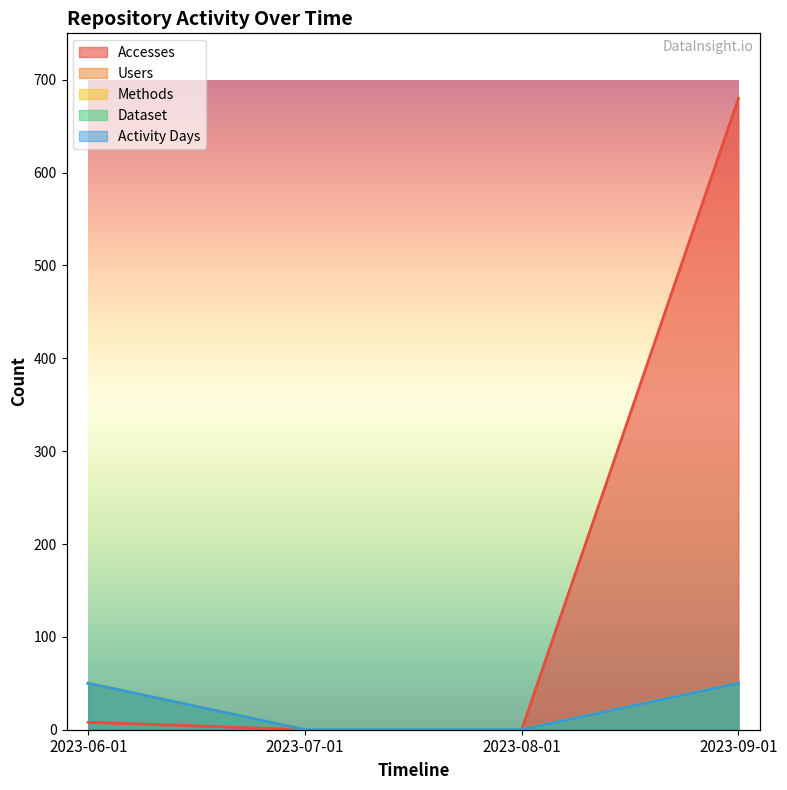

Where is Dataset nearest to the value 25?

2023-06-01